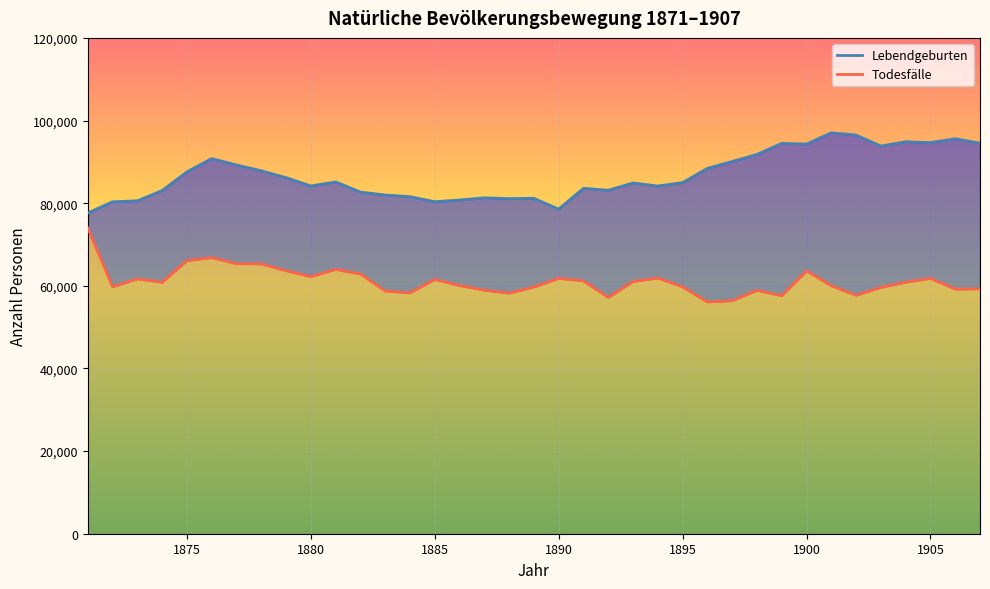

At which category does the chart reach its peak across all series?

1901